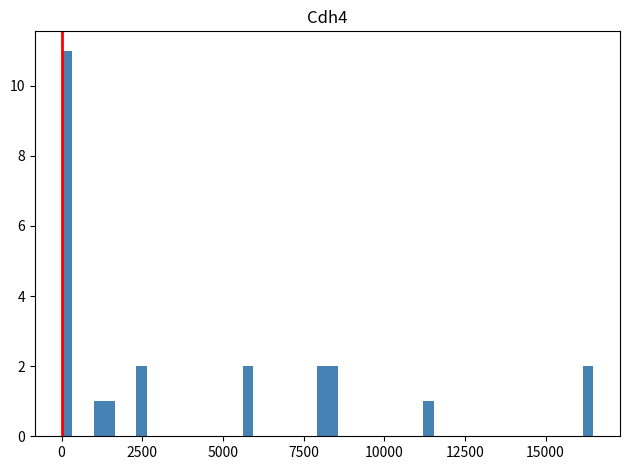

Read against the x-axis, roughly where is the centre of the tallest bar?

0